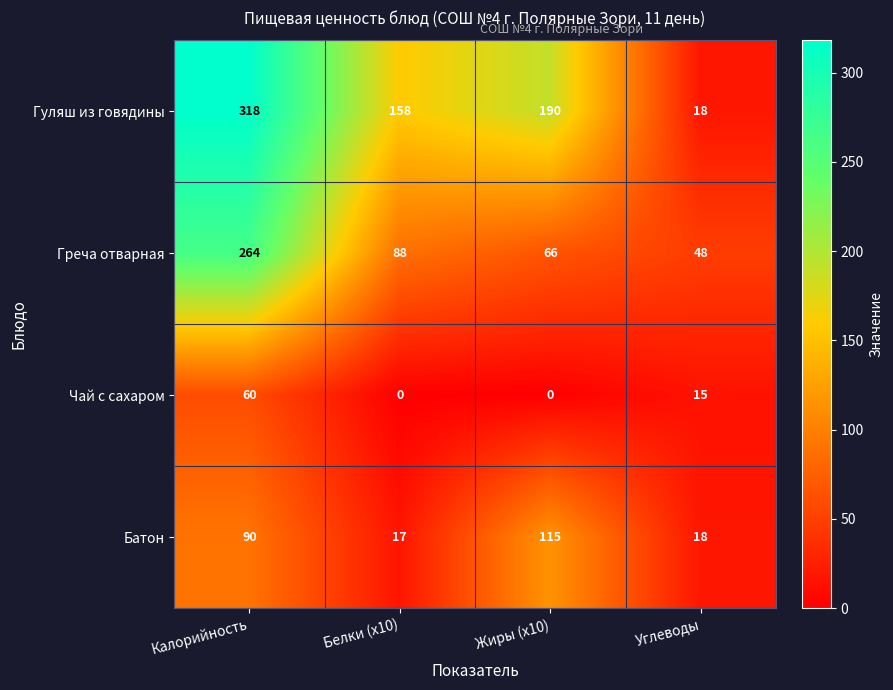

Which series has the widest spread of values?

Гуляш из говядины